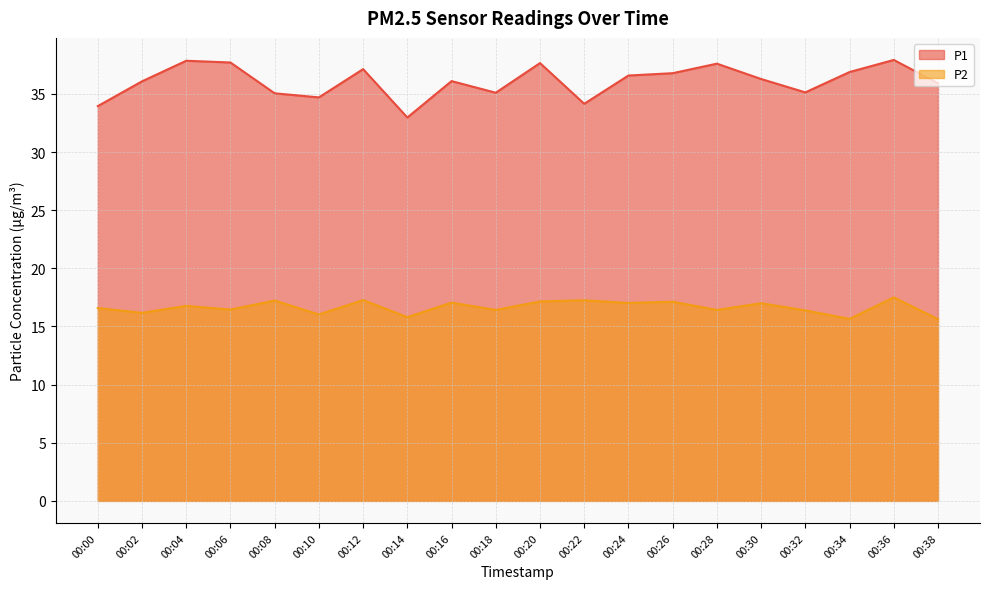

What is the maximum value shown in the chart?

37.9